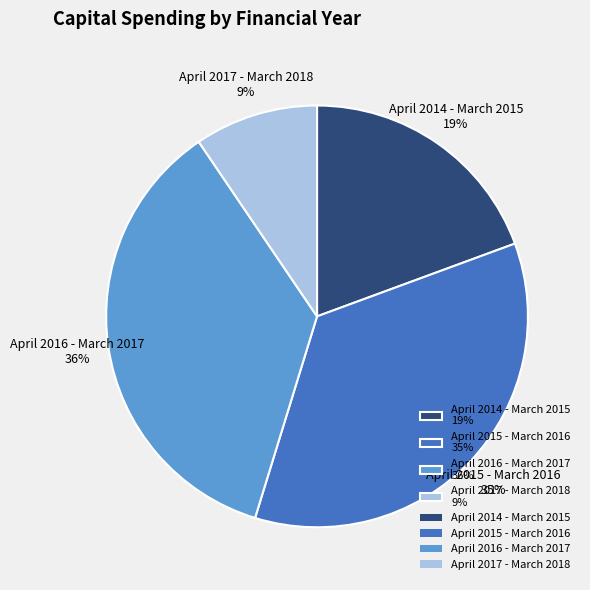

Approximately how many times larger is the value at April 2014 - March 2015 compared to April 2016 - March 2017?

0.5